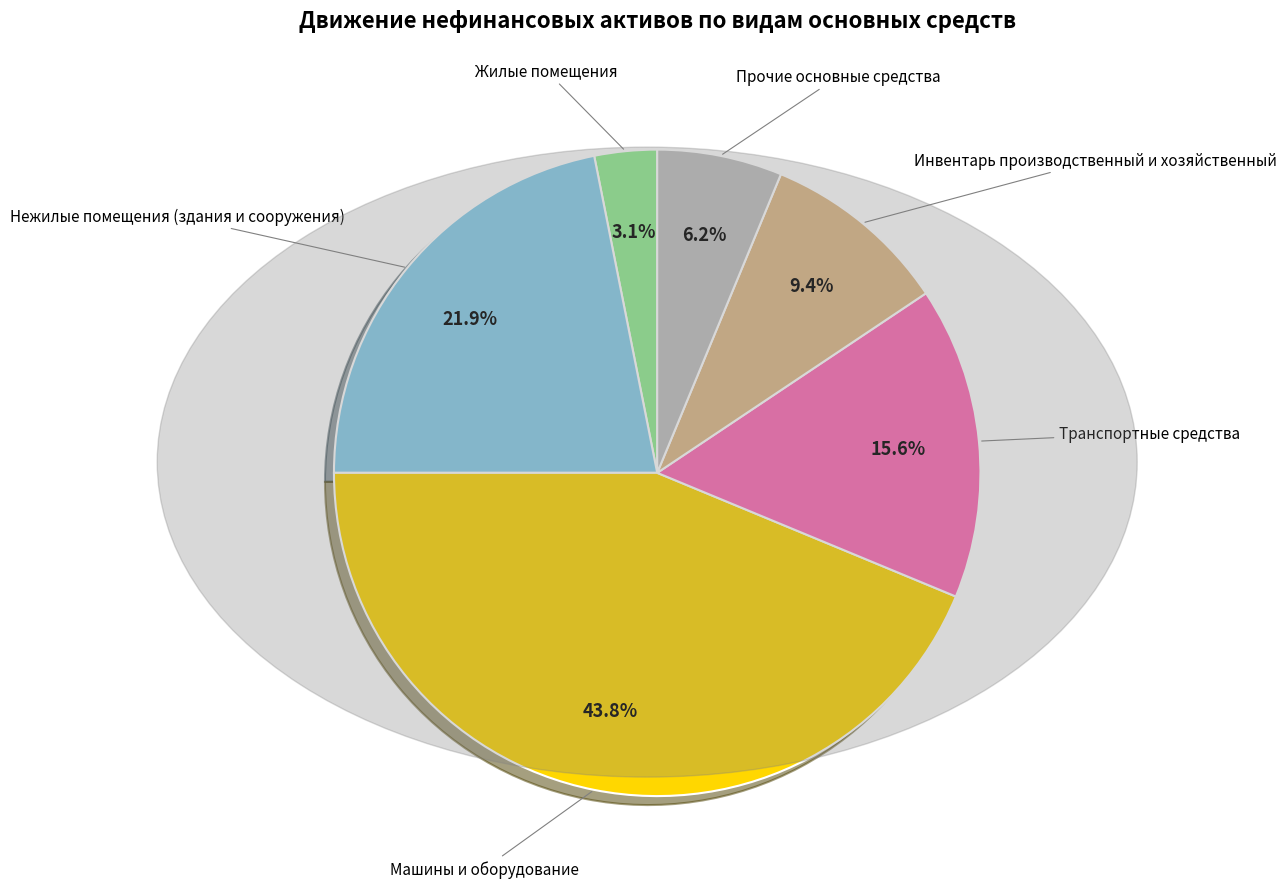

What percentage do Инвентарь производственный и хозяйственный and Жилые помещения together represent?

12.5%